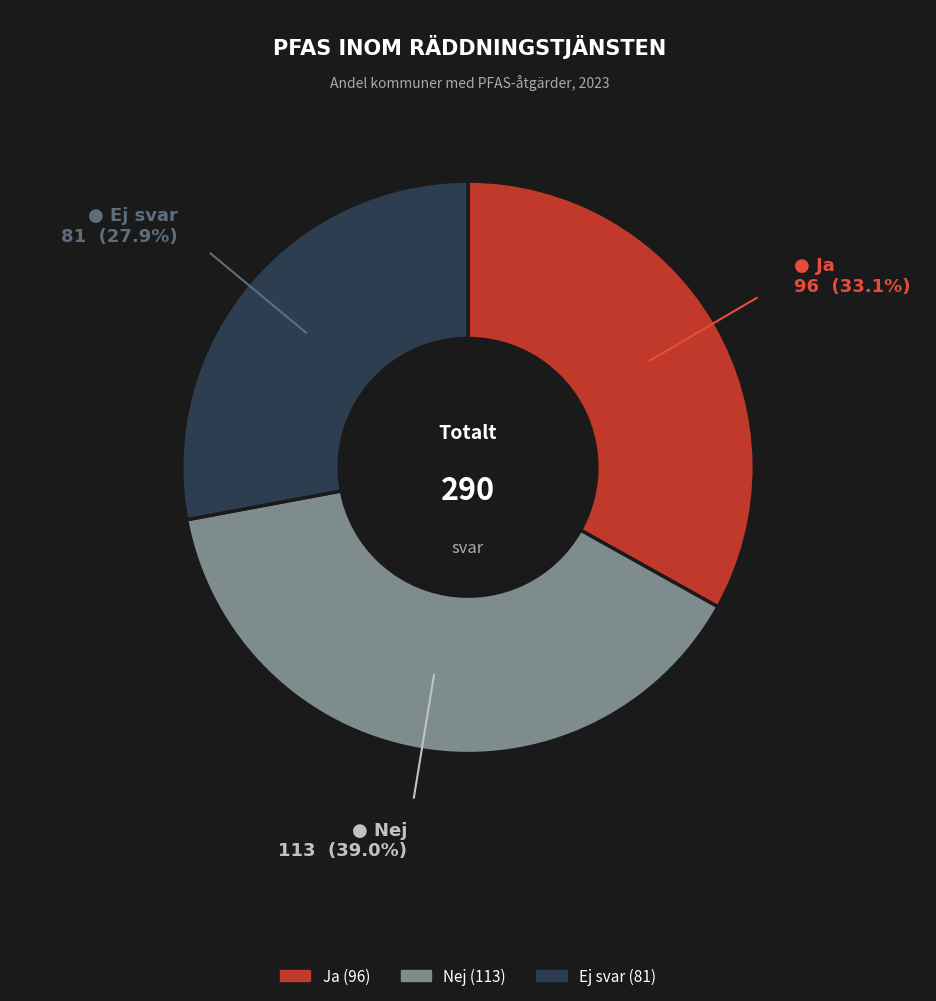

Count the number of slices in the pie.

3